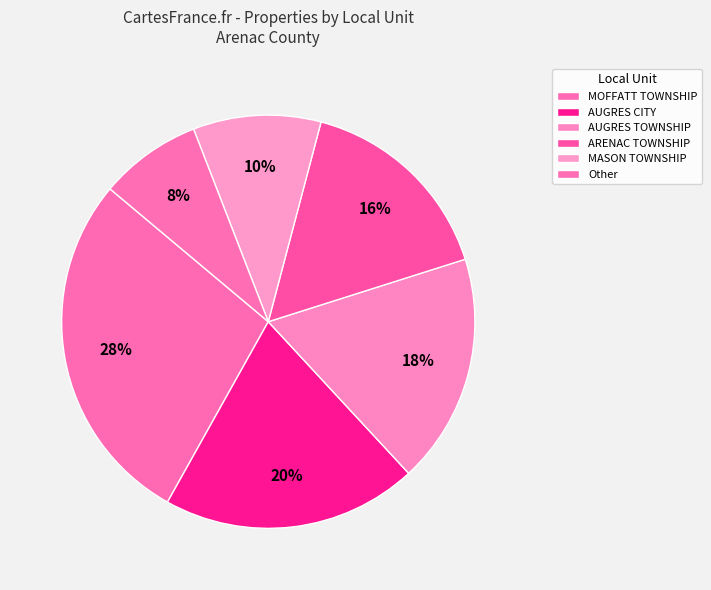

How many segments does this pie chart have?

6